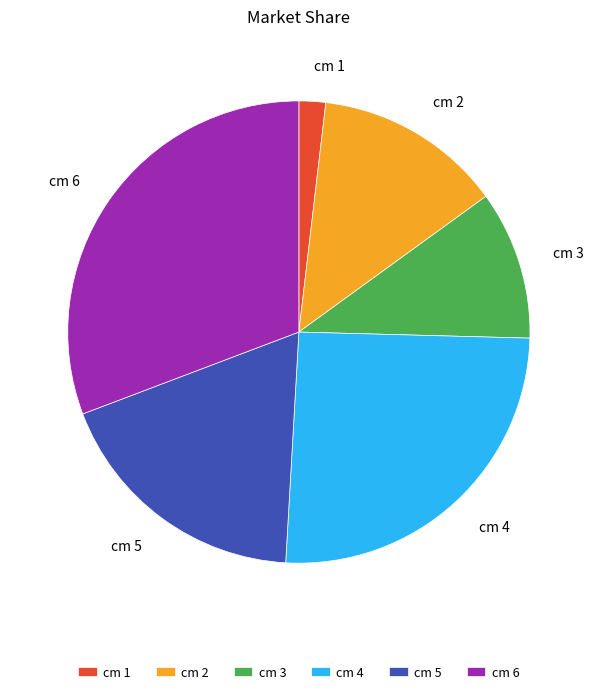

Is the sum of cm 2 and cm 3 greater than half?

No